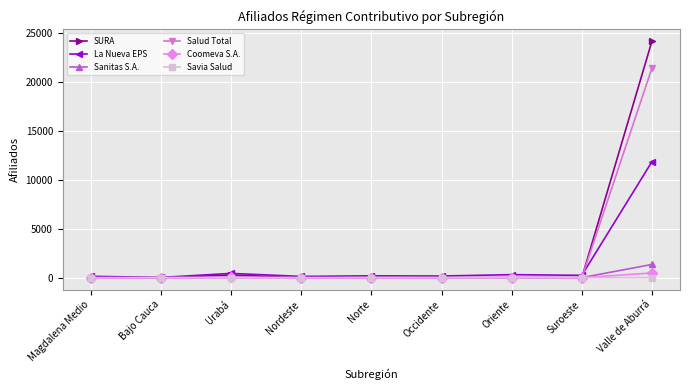

Which series has the widest spread of values?

SURA